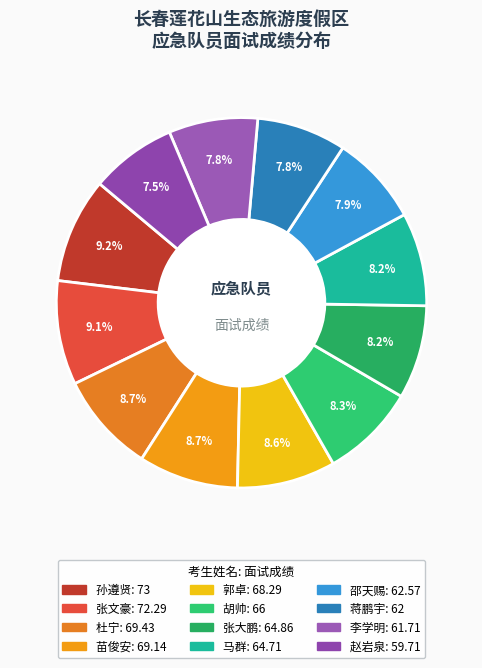

Count the number of slices in the pie.

12